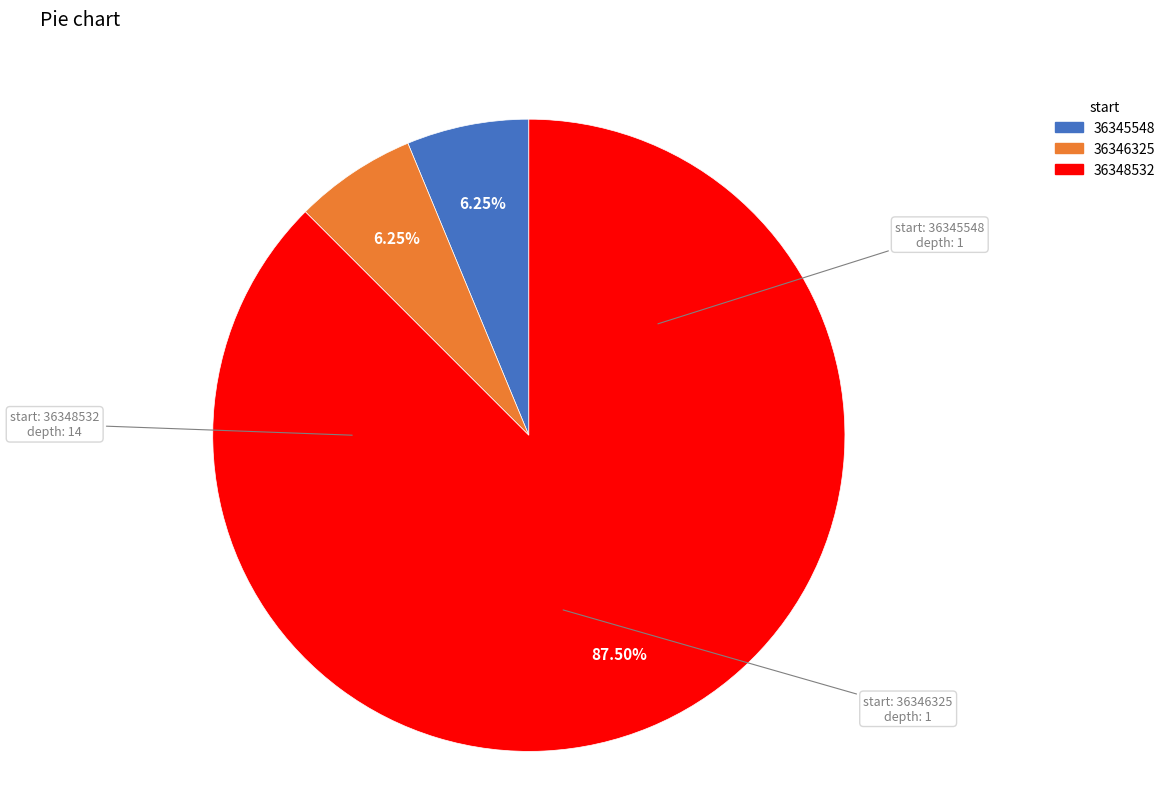

True or false: 36345548 accounts for 1% of the total.

False